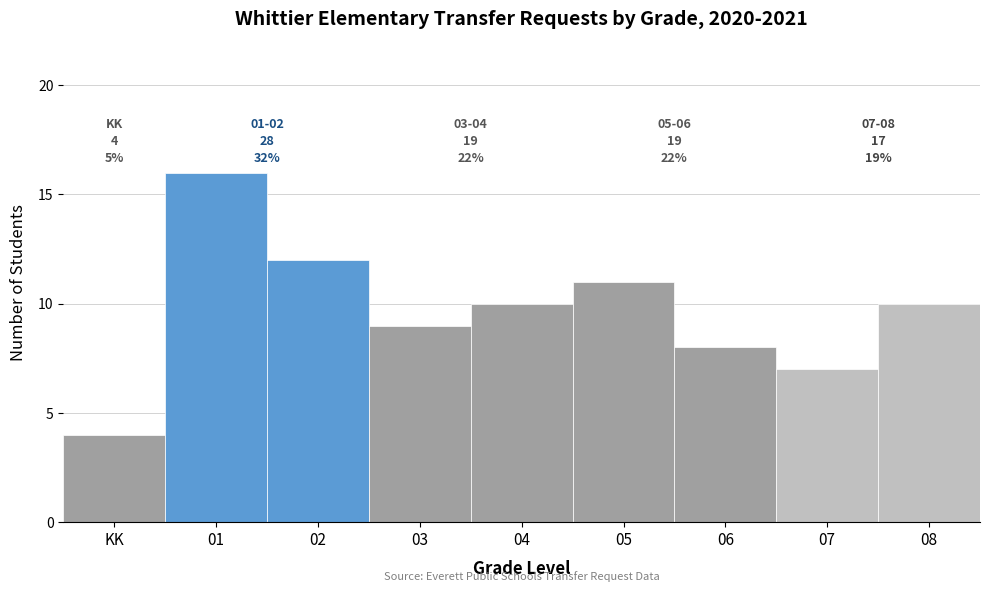

Reading left to right, list all the values displayed in this chart.

KK=4	01=16	02=12	03=9	04=10	05=11	06=8	07=7	08=10